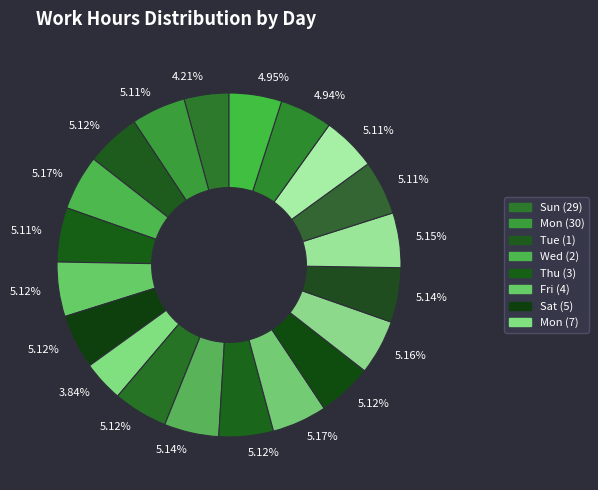

How many segments does this pie chart have?

20